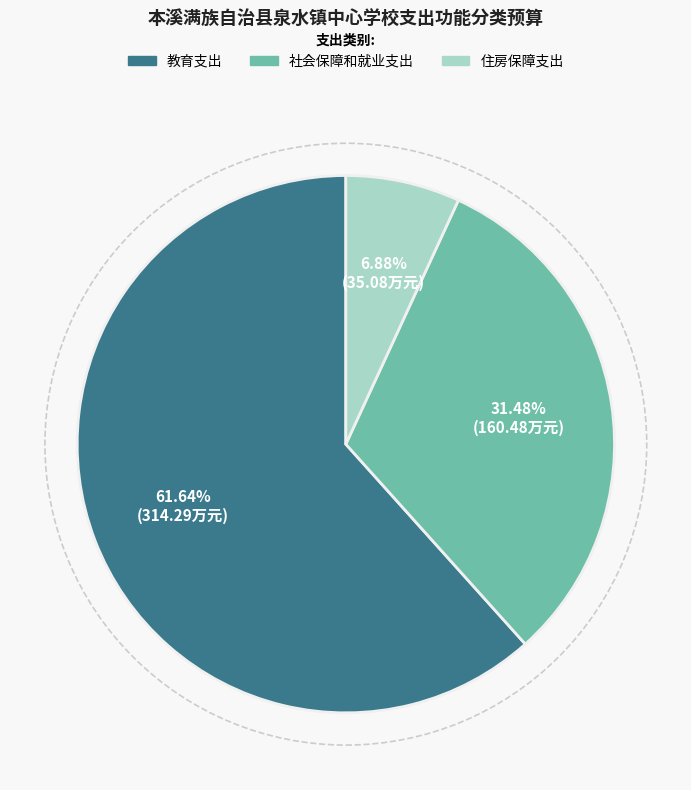

True or false: 教育支出 accounts for 55% of the total.

False